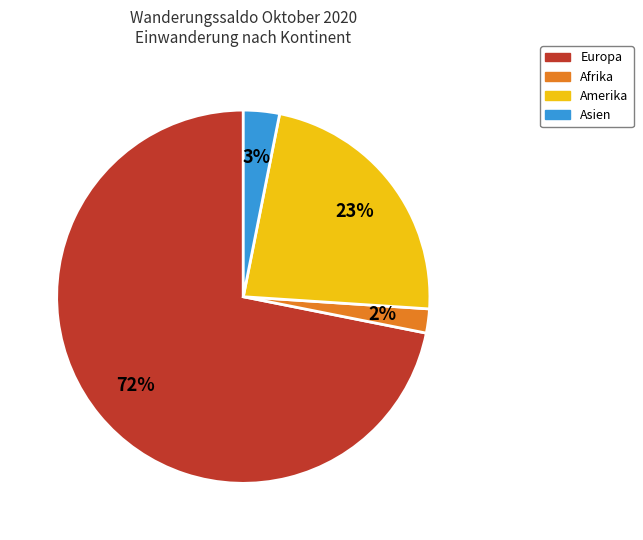

The Asien slice represents 3% of the pie. True or false?

True